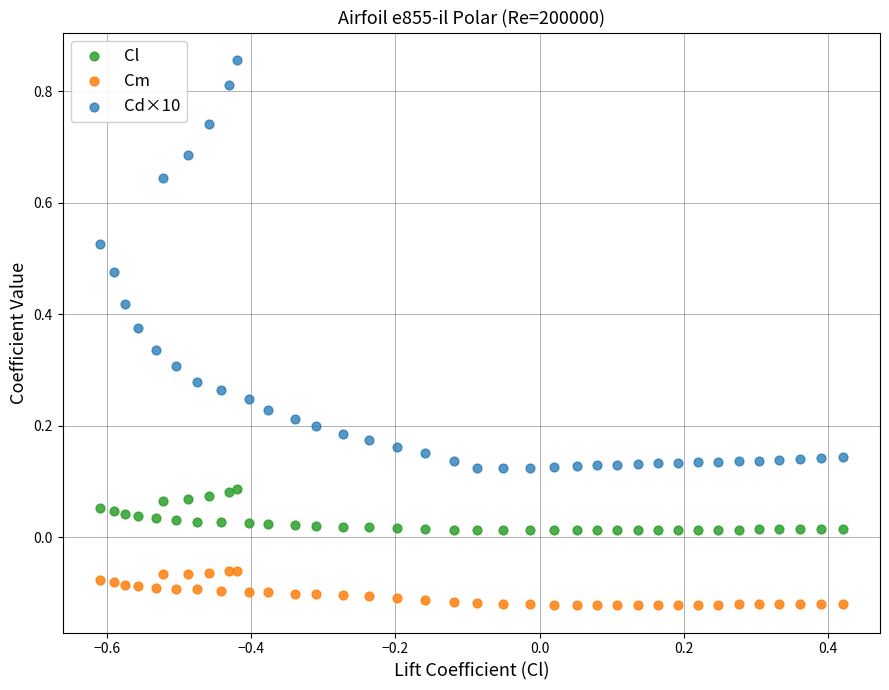

Which series reaches the maximum Y coordinate?

Cd×10